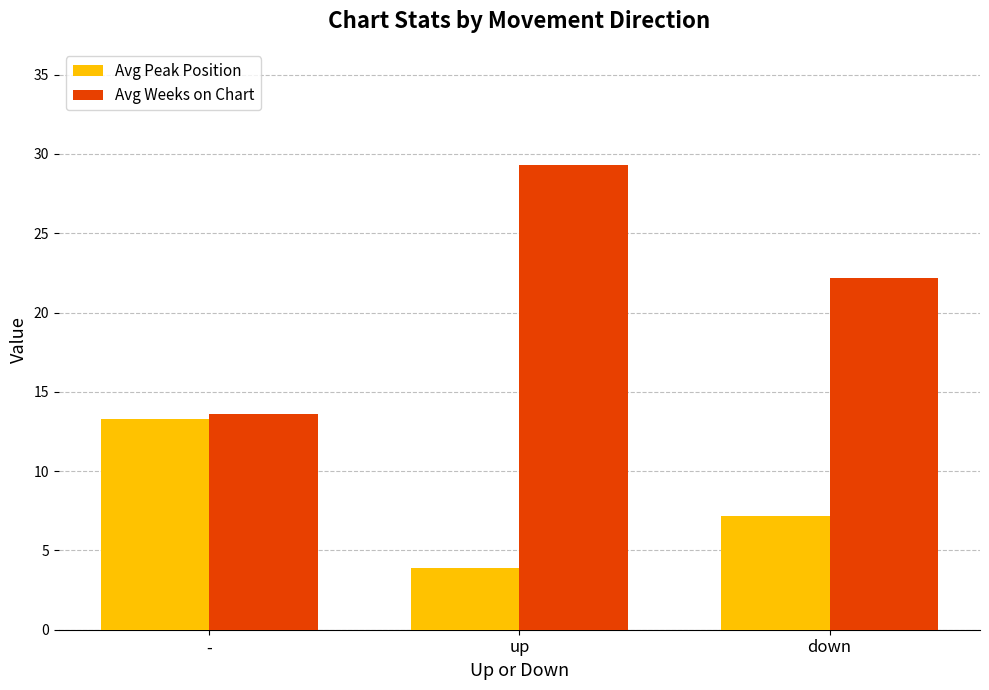

What is the value of the Avg Weeks on Chart bar at the 3rd from the left?

22.2